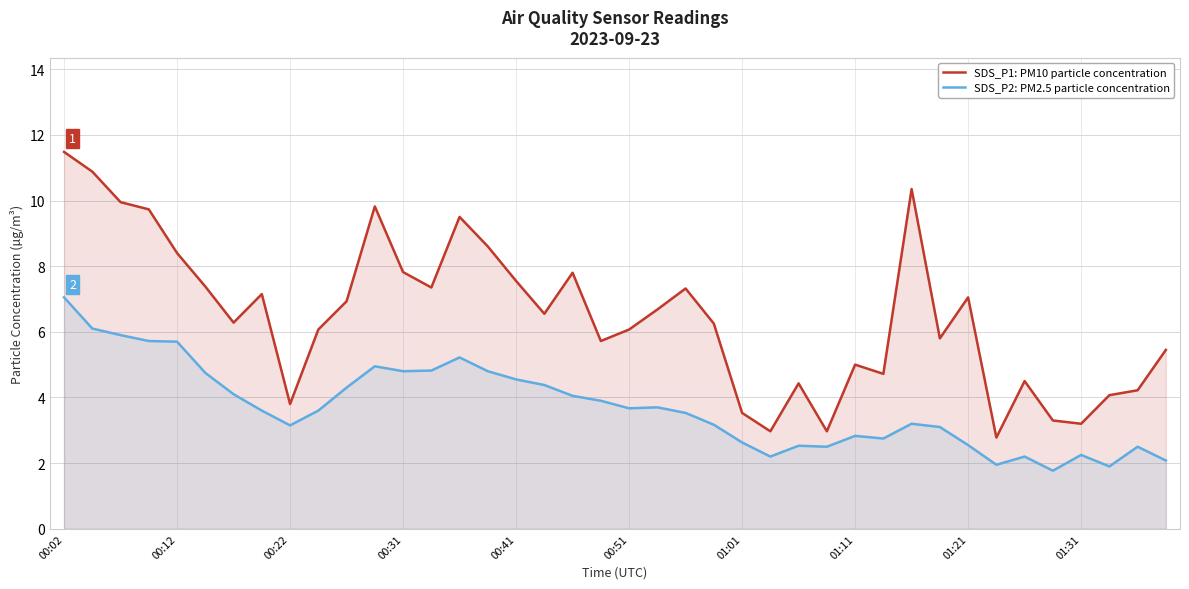

At which category is the sum across all series the highest?

00:02